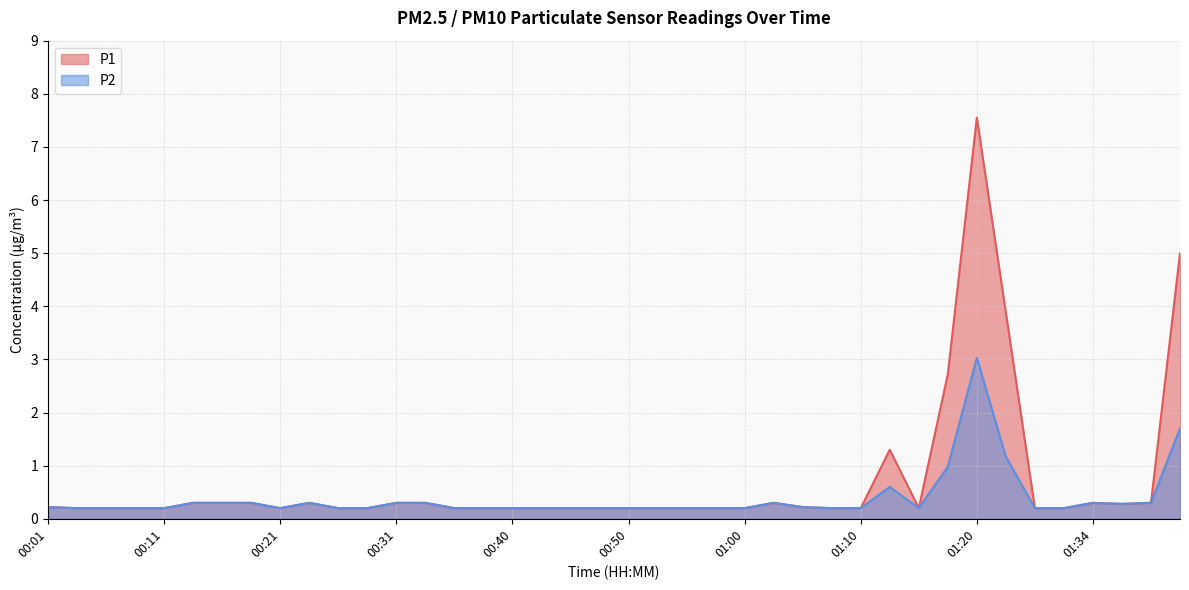

Rank the series by their maximum value, from lowest to highest.

P2, P1